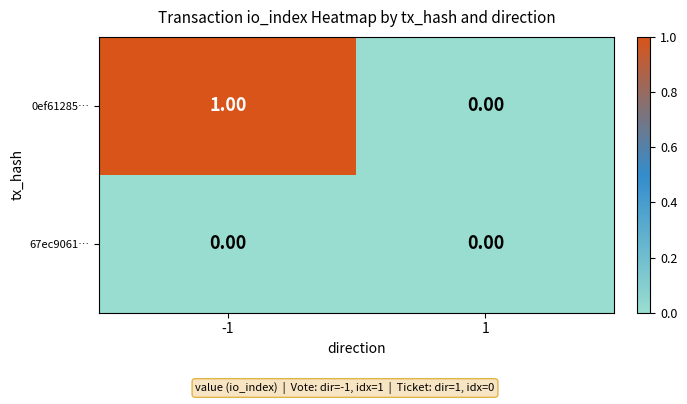

Rank the series by their average value, from highest to lowest.

0ef61285…, 67ec9061…